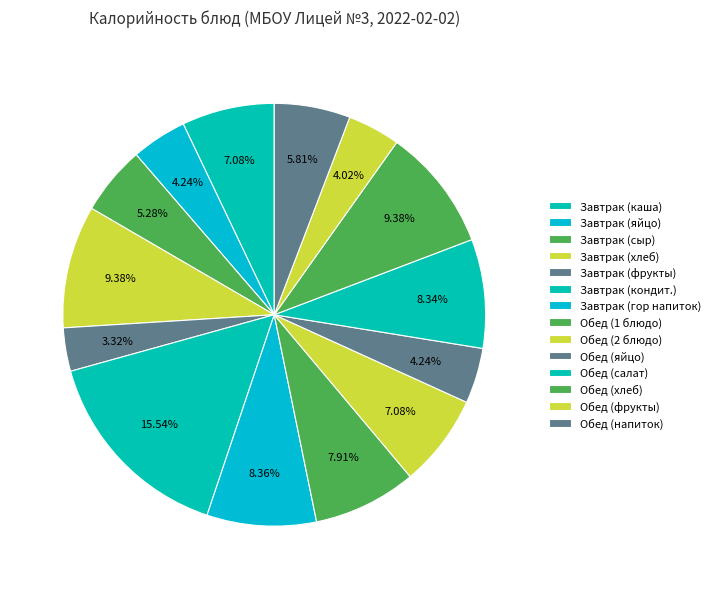

What is the total percentage of Завтрак (хлеб) and Завтрак (сыр)?

14.7%